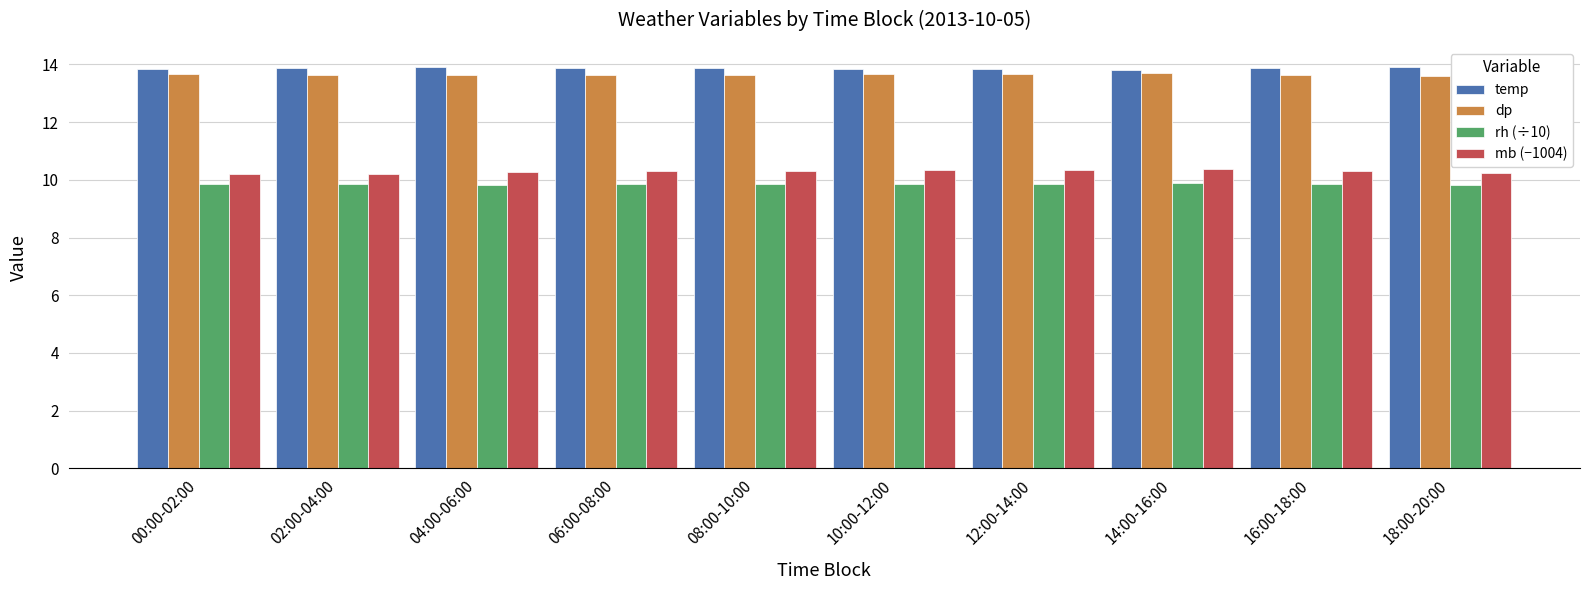

What position from the left is 18:00-20:00?

10